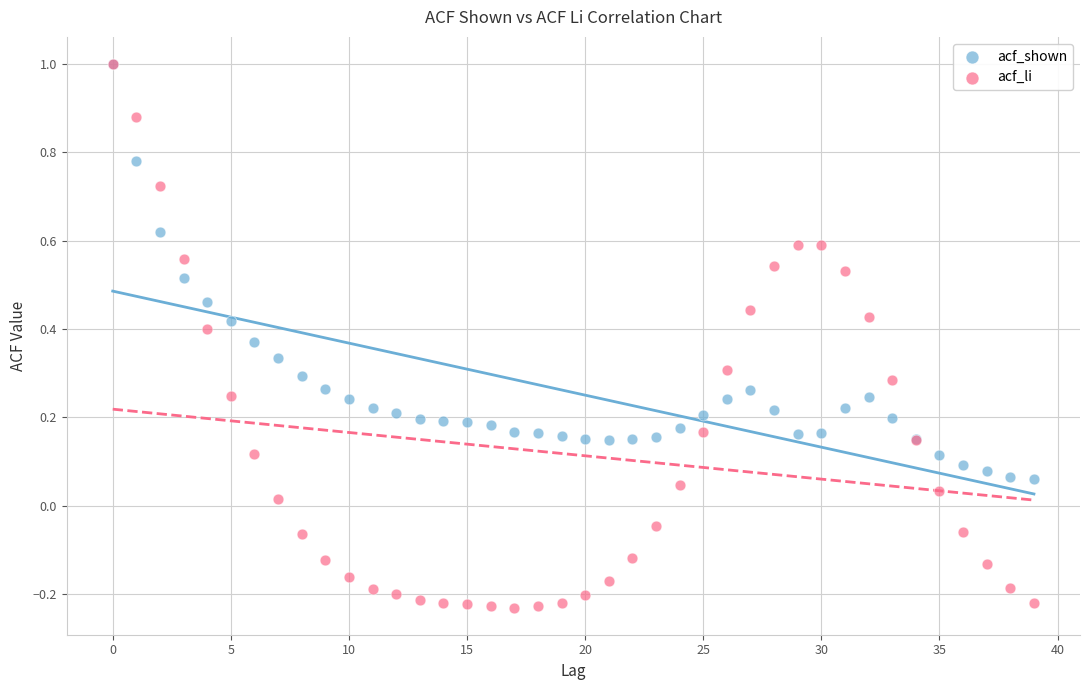

Which series has the widest spread of Y values?

acf_li